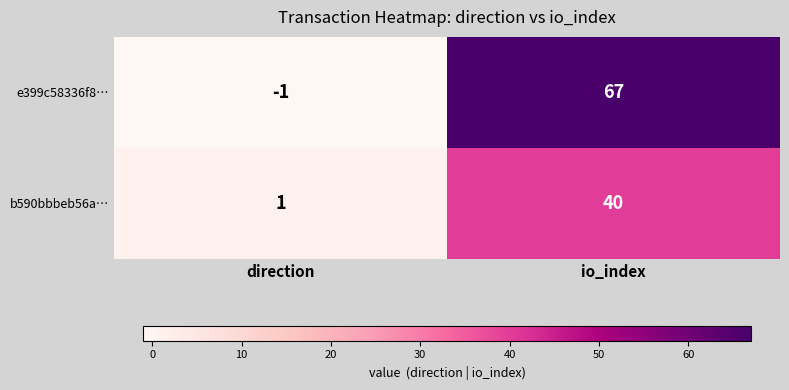

Is it true that b590bbbeb56a… equals 0 at direction?

False